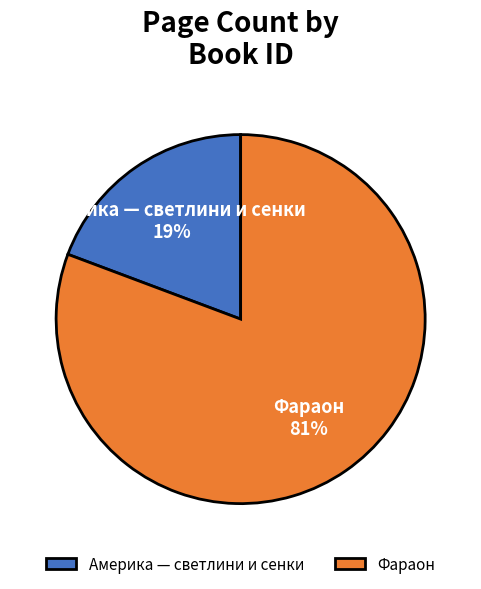

To the nearest percent, what portion does Америка — светлини и сенки represent?

19%